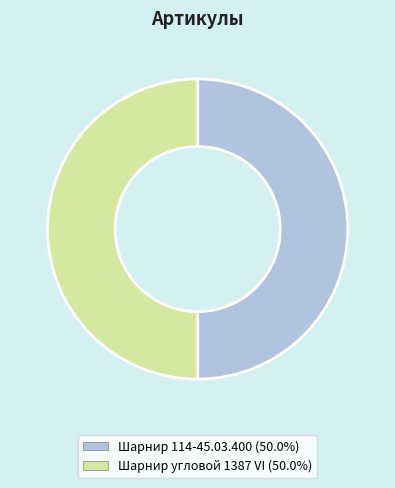

Do Шарнир 114-45.03.400 and Шарнир угловой 1387 VI together represent more than half of the pie?

Yes